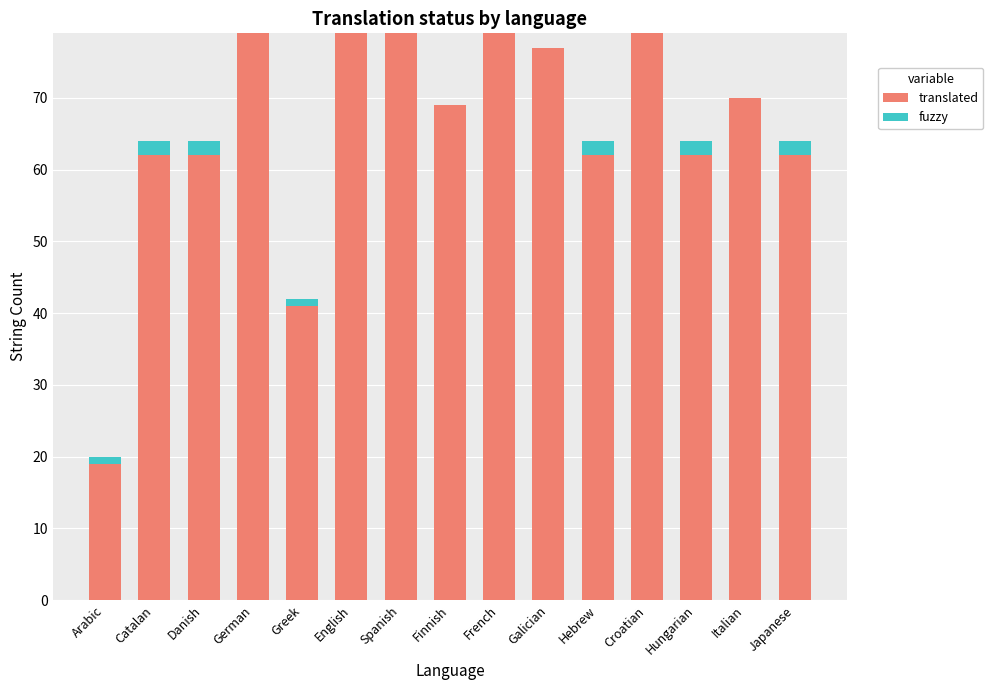

What is the sum of all translated values?

981